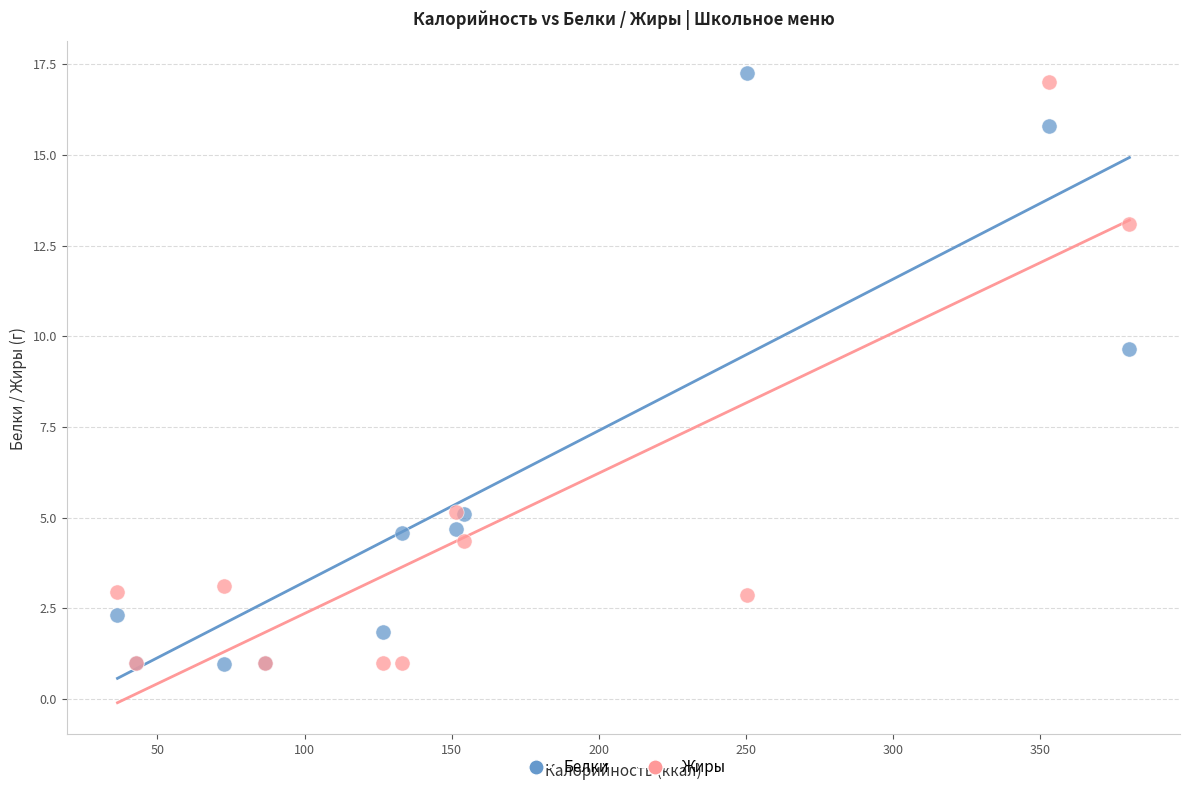

What is the X range (max minus min) for the scatter plot?

343.9